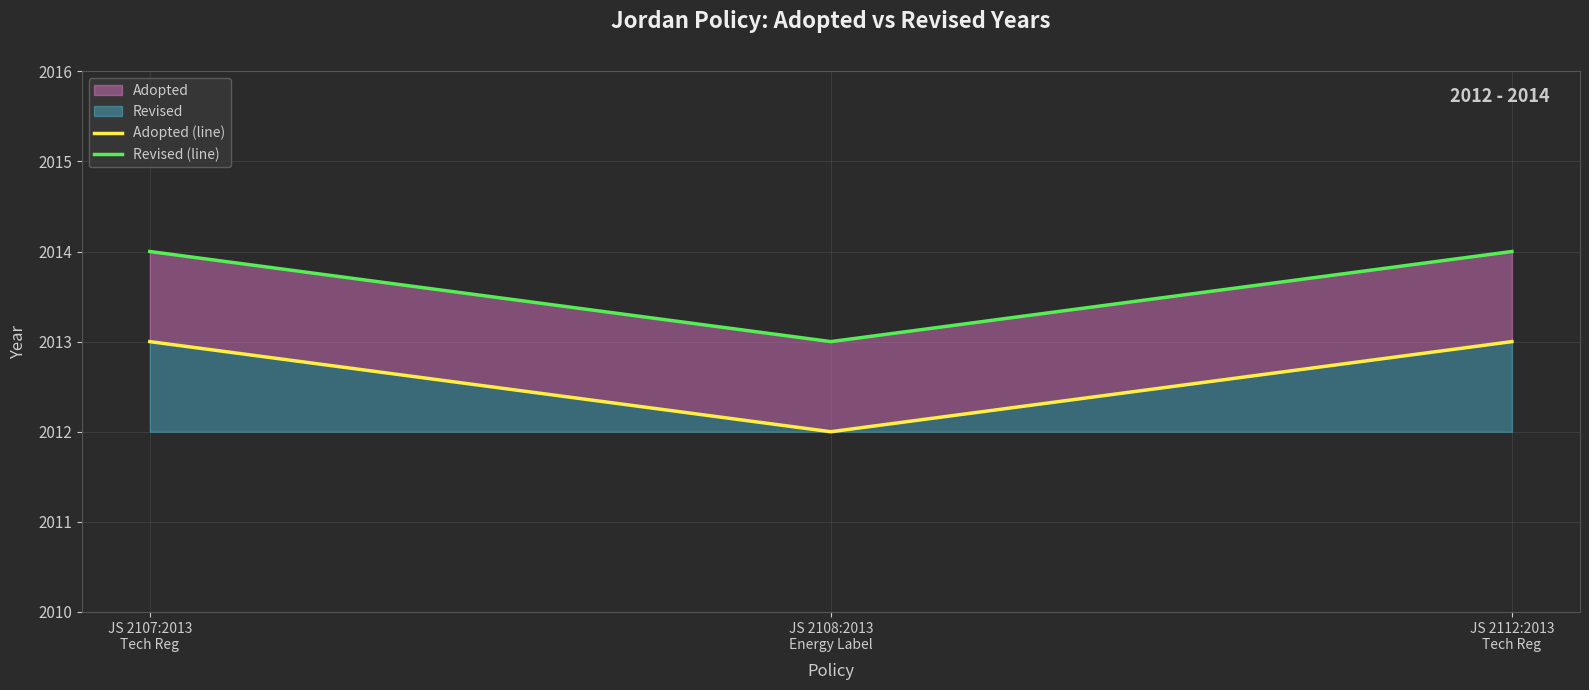

Which series has the largest total across all categories?

Revised (line)